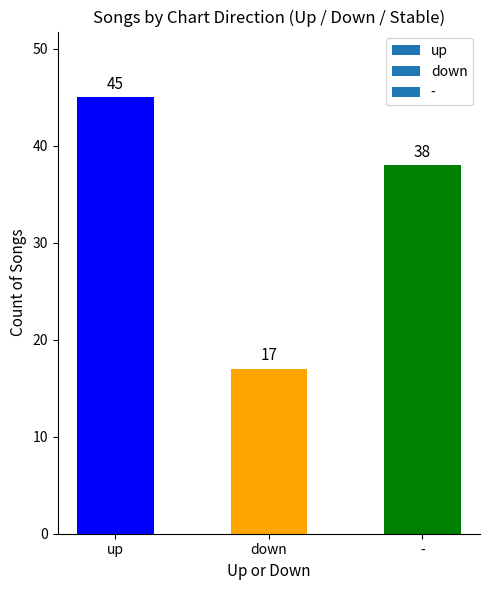

Which has a higher value, down or -?

-